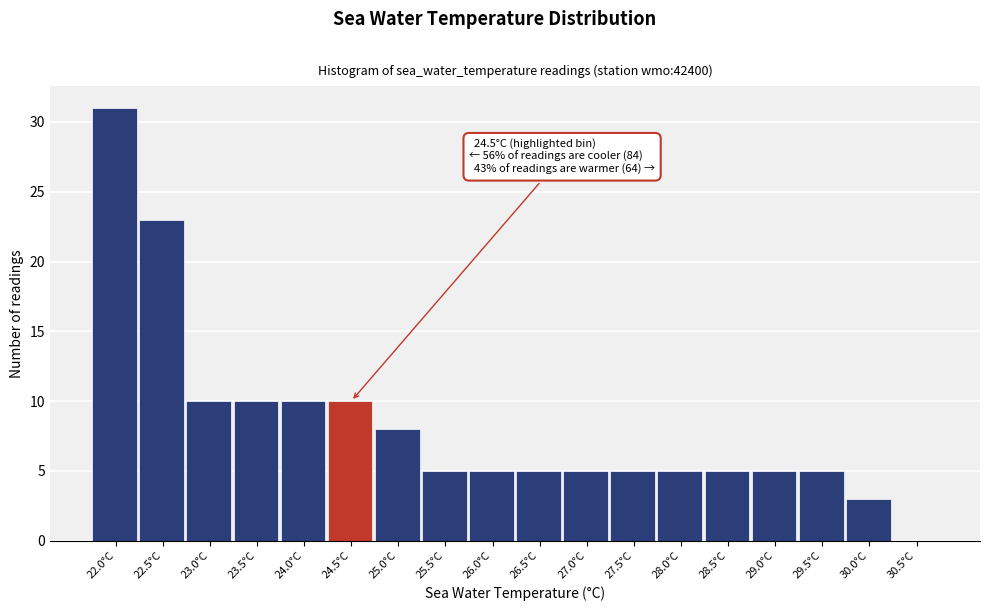

Reading right to left, transcribe all the data shown in this chart.

30.5°C=0	30.0°C=3	29.5°C=5	29.0°C=5	28.5°C=5	28.0°C=5	27.5°C=5	27.0°C=5	26.5°C=5	26.0°C=5	25.5°C=5	25.0°C=8	24.5°C=10	24.0°C=10	23.5°C=10	23.0°C=10	22.5°C=23	22.0°C=31